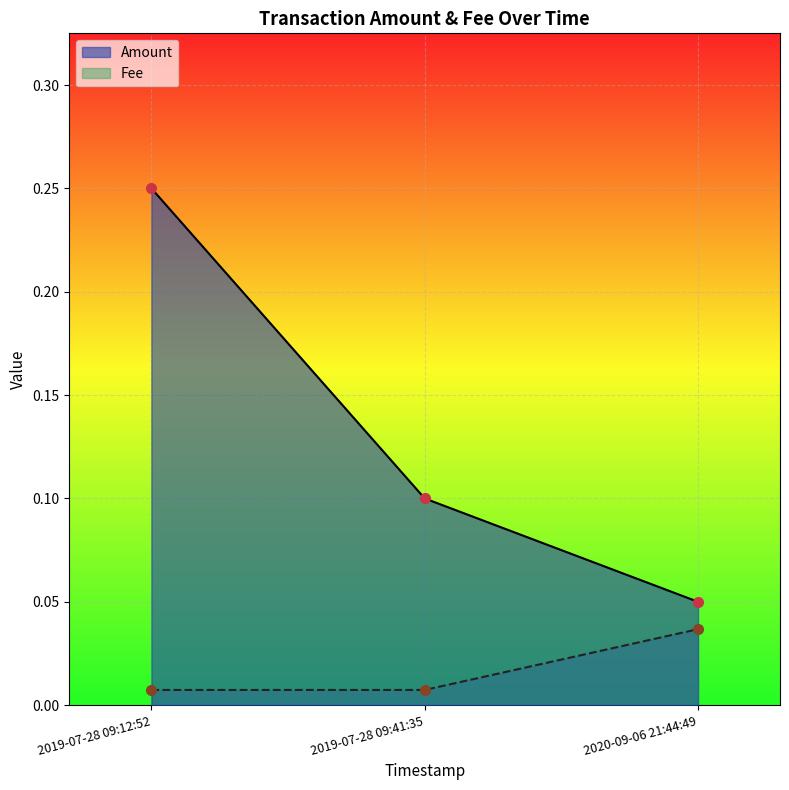

The value of Fee at 2019-07-28 09:41:35 is 0.0. True or false?

False